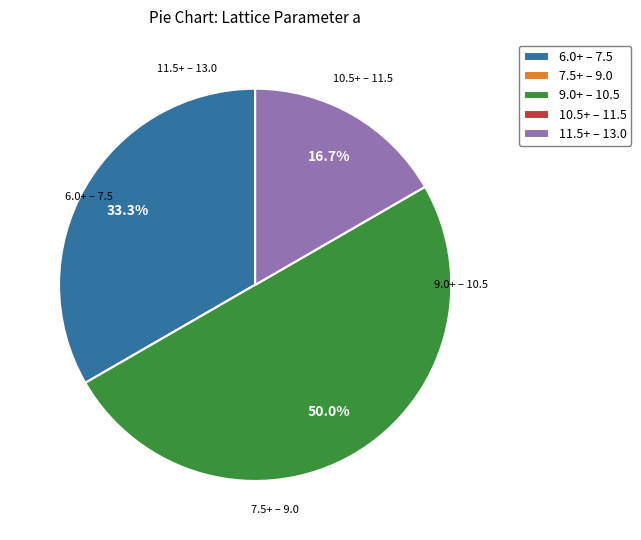

Is 6.0+ – 7.5 the majority of the pie?

No